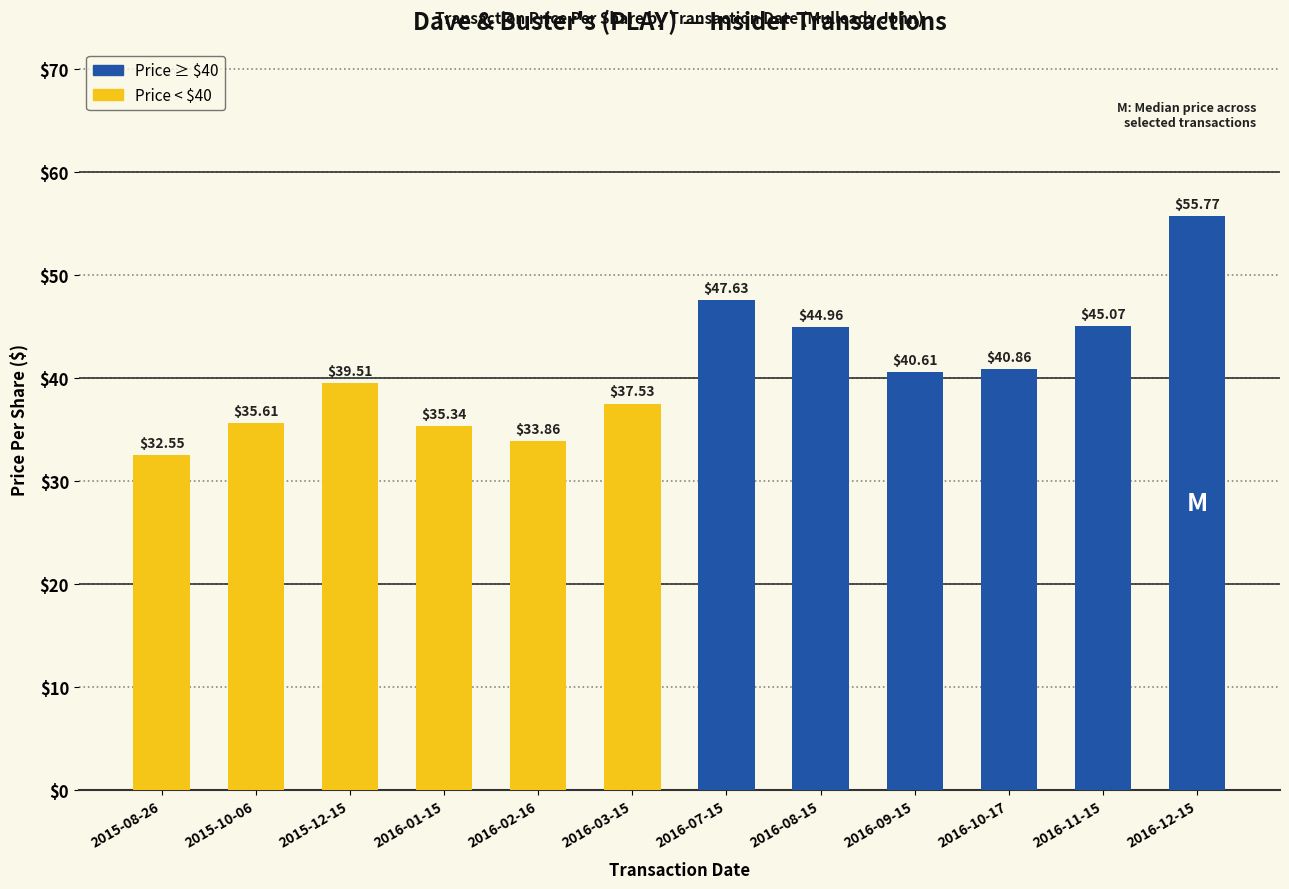

What is the minimum value shown in the chart?

32.6